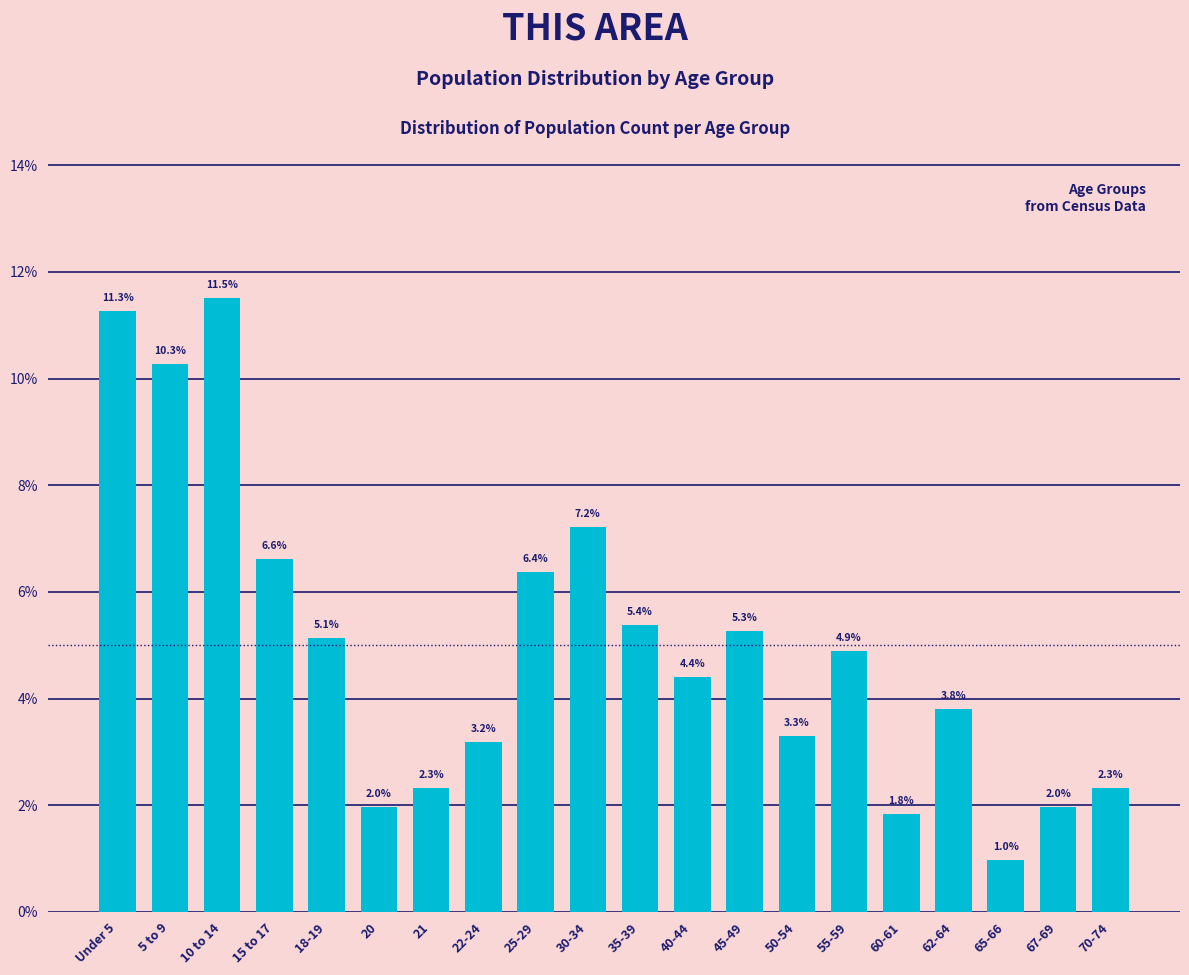

Reading left to right, list all the values displayed in this chart.

11.3	10.3	11.5	6.6	5.1	2.0	2.3	3.2	6.4	7.2	5.4	4.4	5.3	3.3	4.9	1.8	3.8	1.0	2.0	2.3